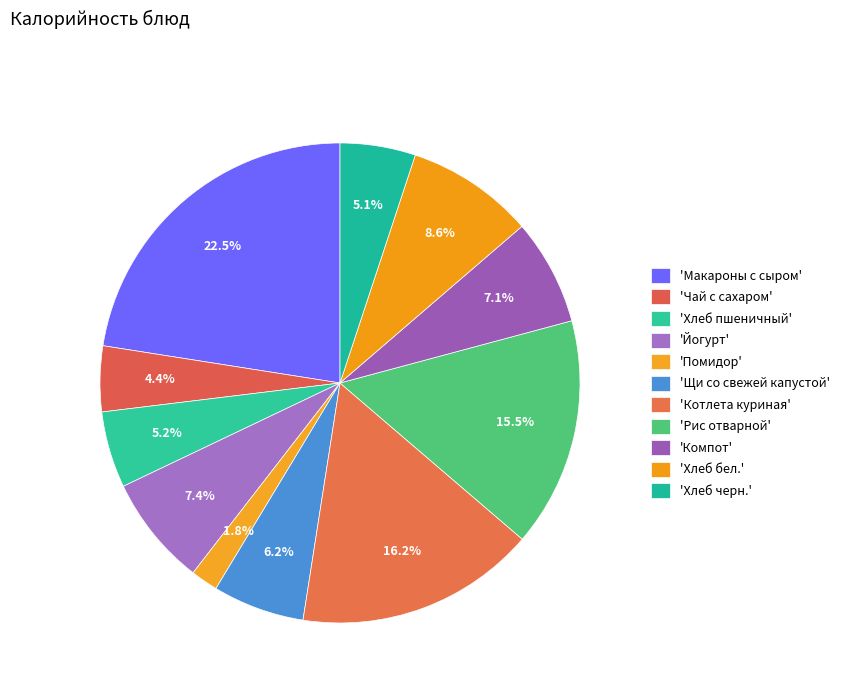

How many slices are in this pie chart?

11